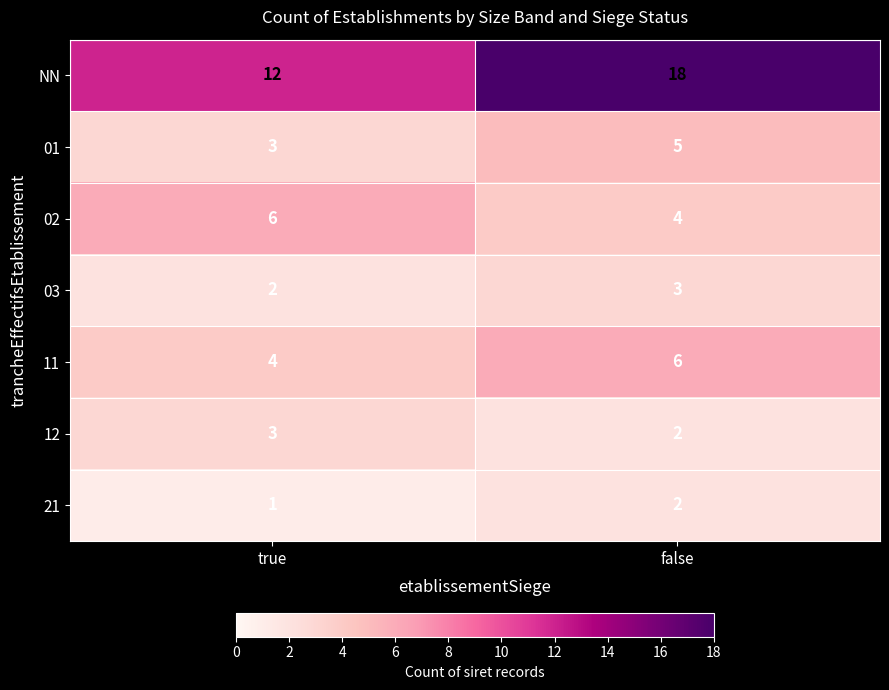

Is it true that 11 equals 4 at true?

True